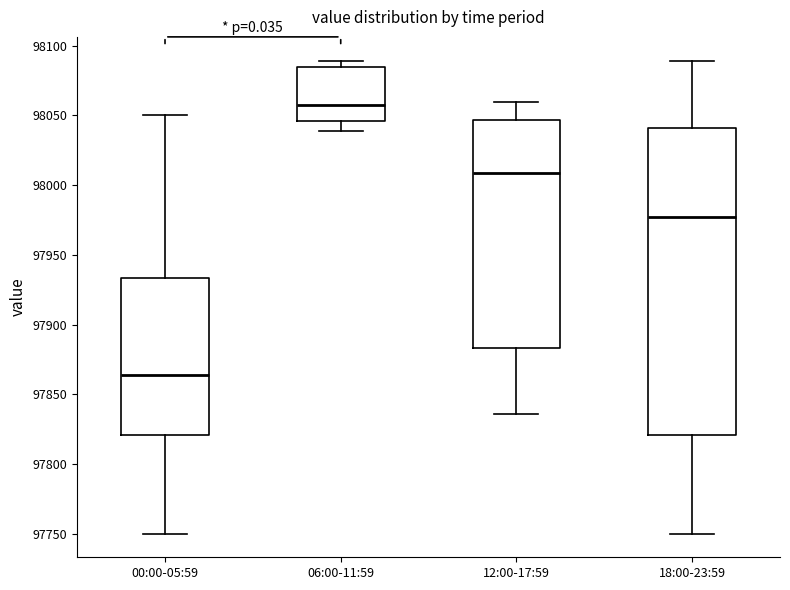

Reading left to right, read every box against the y-axis: the position of its median line, the range the box covers, and the ends of its whiskers. The values are not printed on the chart, so give them approximately, as read against the axis.

00:00-05:59: median 97865, box 97820 to 97935, whiskers 97750 to 98050
06:00-11:59: median 98055, box 98045 to 98085, whiskers 98040 to 98090
12:00-17:59: median 98010, box 97885 to 98045, whiskers 97835 to 98060
18:00-23:59: median 97975, box 97820 to 98040, whiskers 97750 to 98090